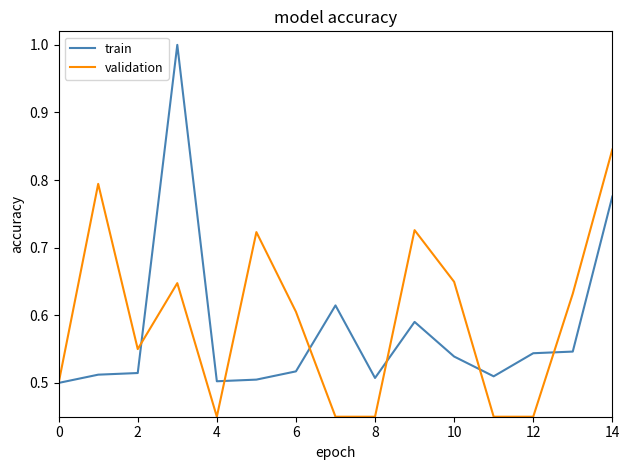

Rank the series by their maximum value, from lowest to highest.

validation, train